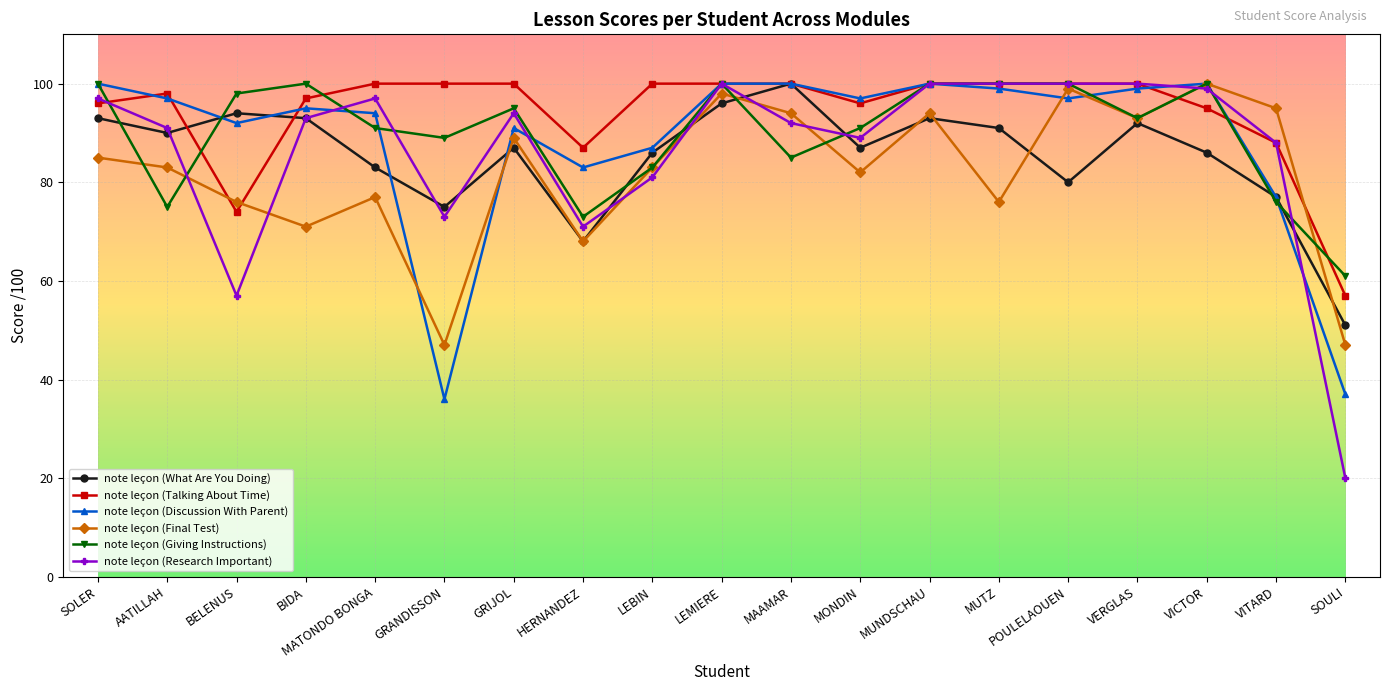

At which category does the chart reach its minimum across all series?

SOULI